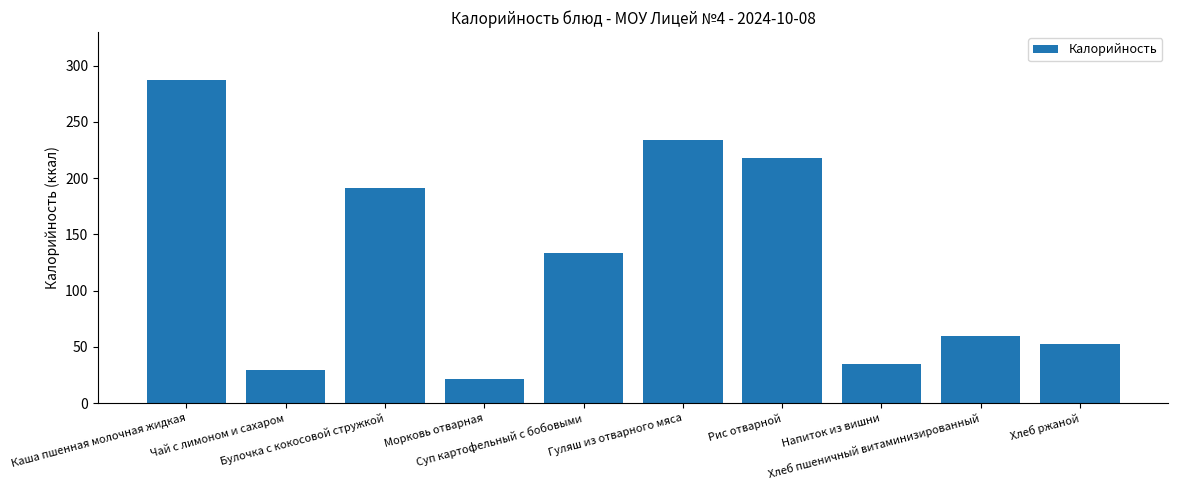

Which has a higher value, Каша пшенная молочная жидкая or Суп картофельный с бобовыми?

Каша пшенная молочная жидкая